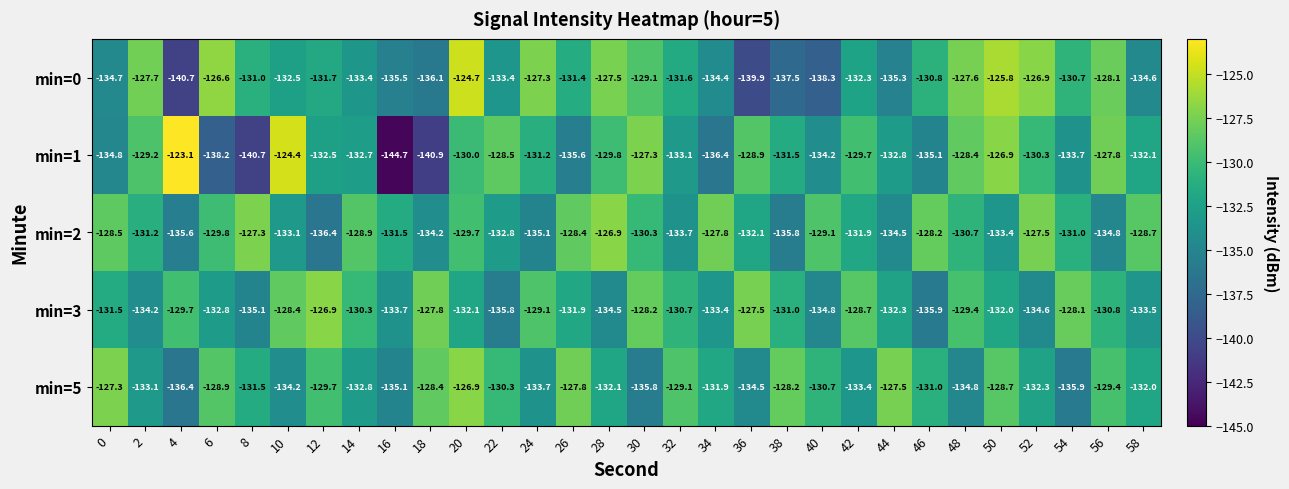

What is the total value across all series at 6?

-656.3